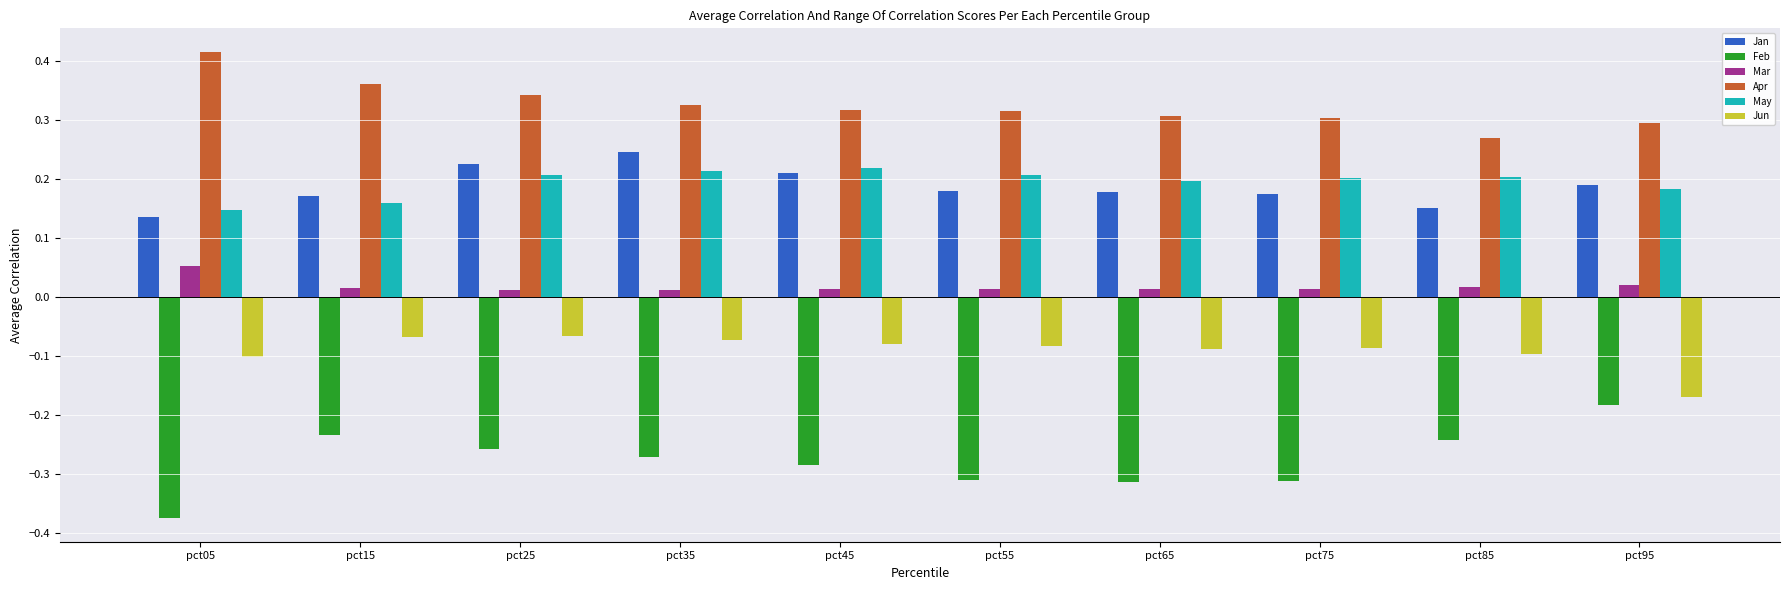

Count the Jan values in the range 0 to 1.

10